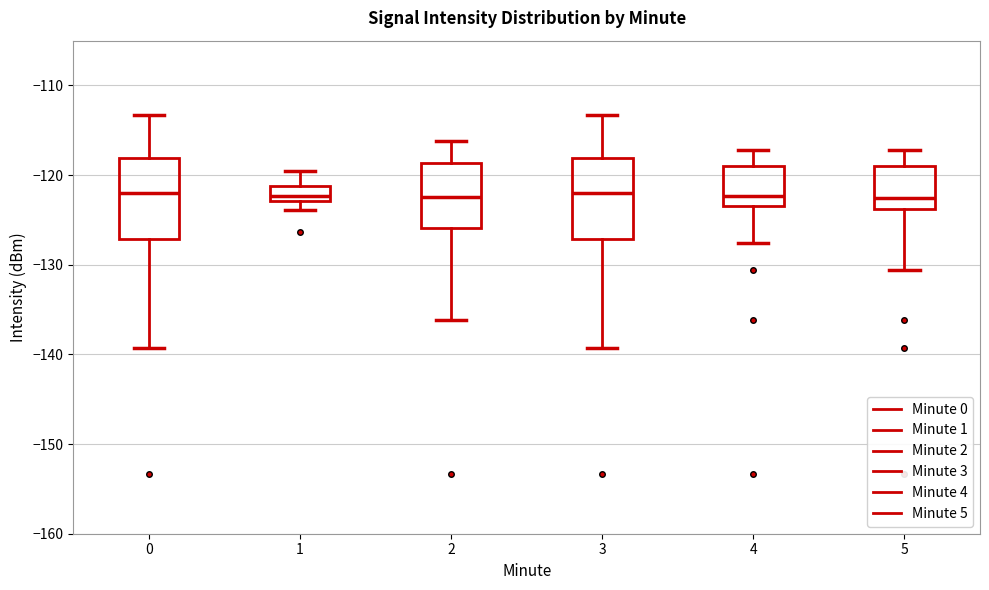

Reading left to right, read every box against the y-axis: the position of its median line, the range the box covers, and the ends of its whiskers. The values are not printed on the chart, so give them approximately, as read against the axis.

0: median -122, box -127 to -118, whiskers -139 to -113
1: median -122, box -123 to -121, whiskers -124 to -120
2: median -122, box -126 to -119, whiskers -136 to -116
3: median -122, box -127 to -118, whiskers -139 to -113
4: median -122, box -123 to -119, whiskers -128 to -117
5: median -123, box -124 to -119, whiskers -131 to -117